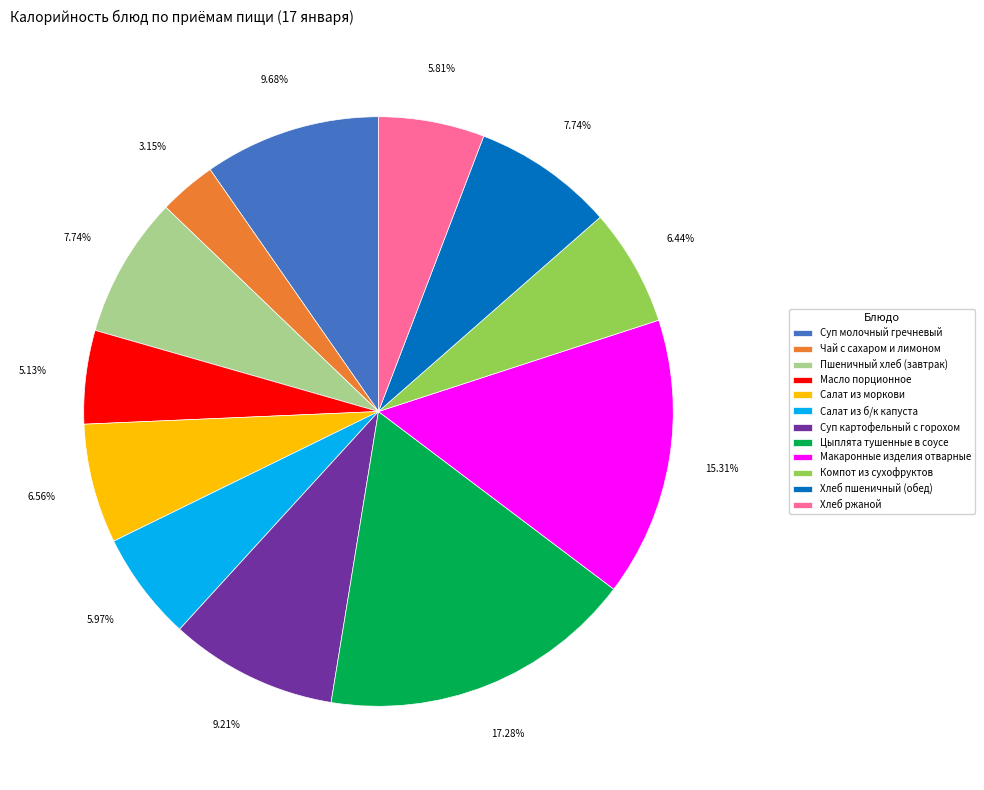

Which slice is the largest?

Цыплята тушенные в соусе